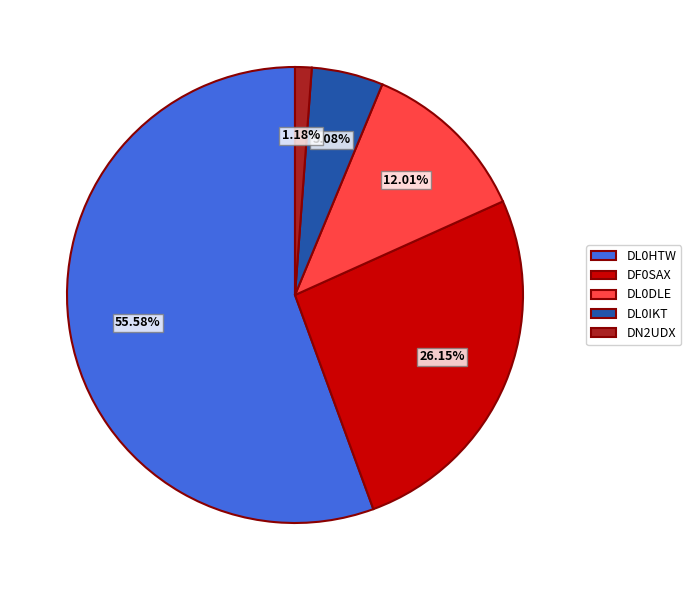

Which category accounts for the majority?

DL0HTW